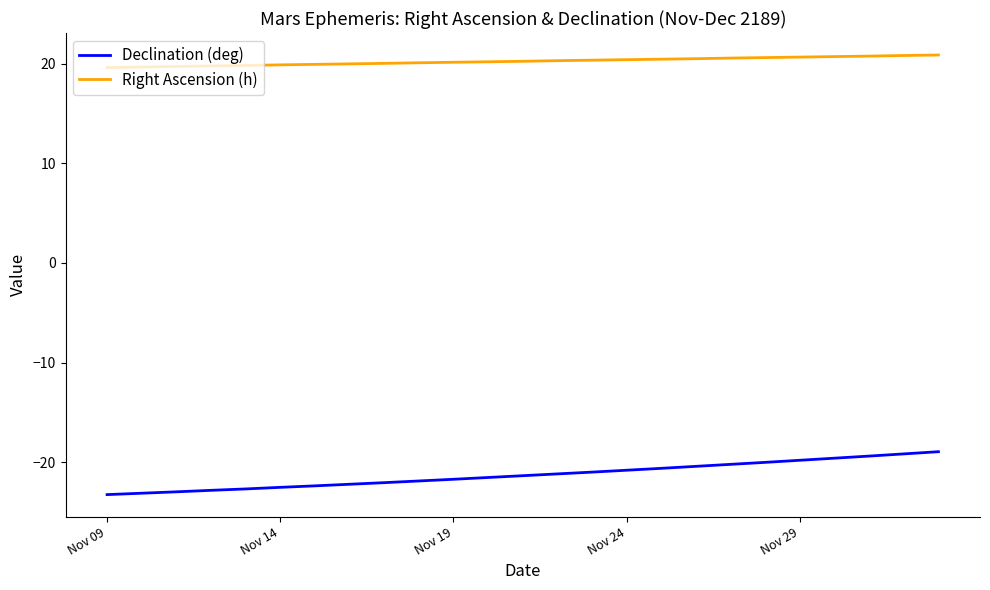

Which series has the largest range (max minus min)?

Declination (deg)